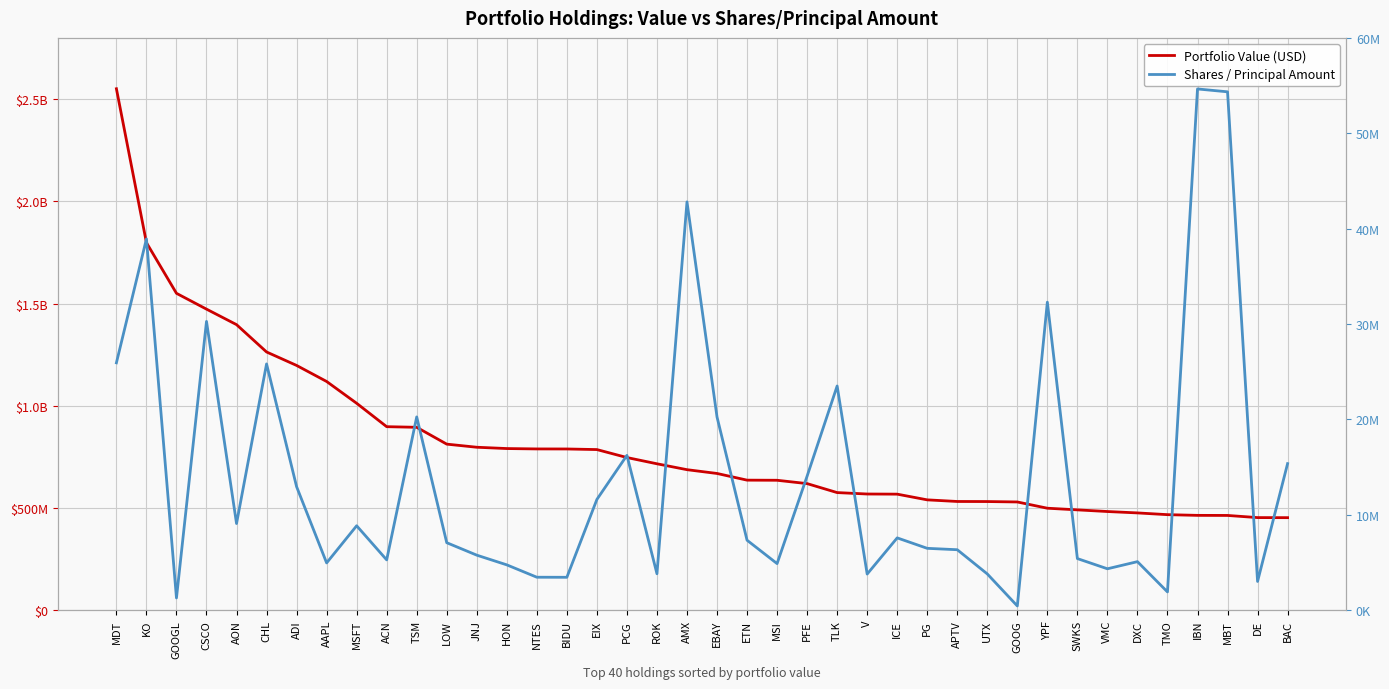

What is the spread (max minus min) of values at ADI?

1184510846